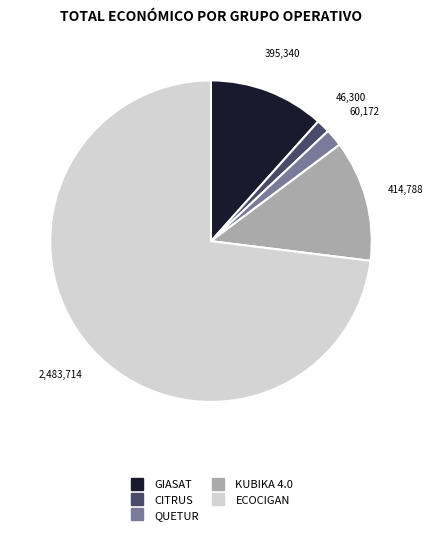

What is the ratio of the value at GIASAT to the value at ECOCIGAN?

0.2